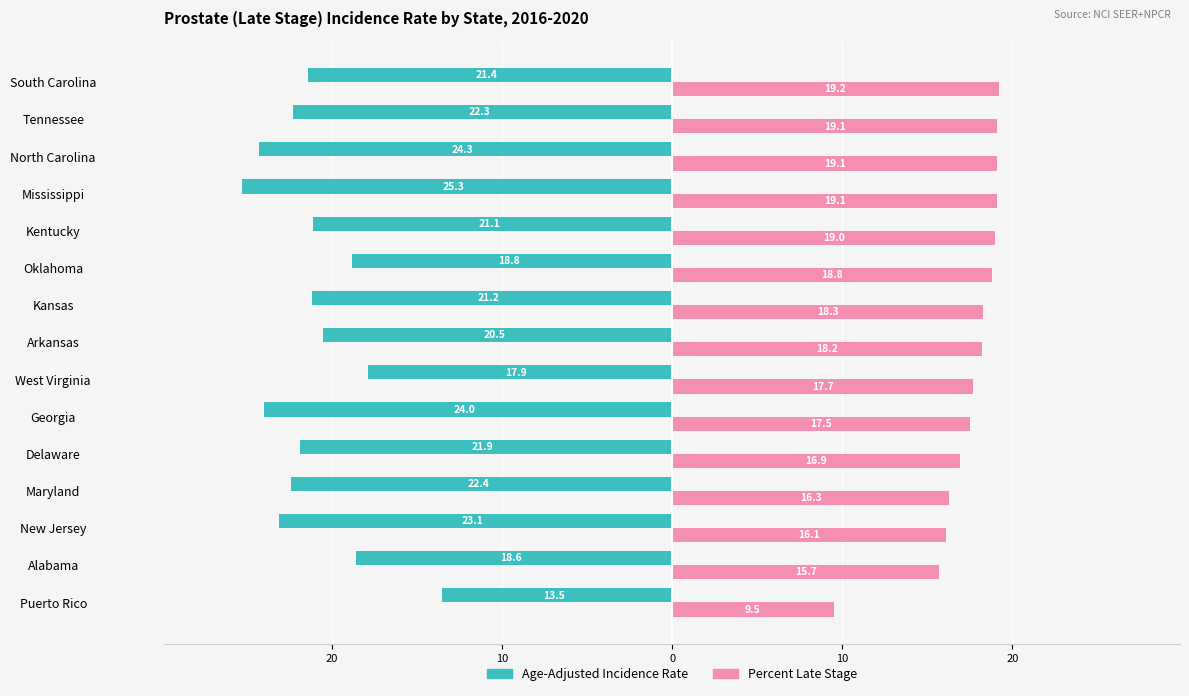

Reading left to right, transcribe all the data shown in this chart.

Age-Adjusted Incidence Rate: -13.5	-18.6	-23.1	-22.4	-21.9	-24.0	-17.9	-20.5	-21.2	-18.8	-21.1	-25.3	-24.3	-22.3	-21.4
Percent Late Stage: 9.5	15.7	16.1	16.3	16.9	17.5	17.7	18.2	18.3	18.8	19.0	19.1	19.1	19.1	19.2